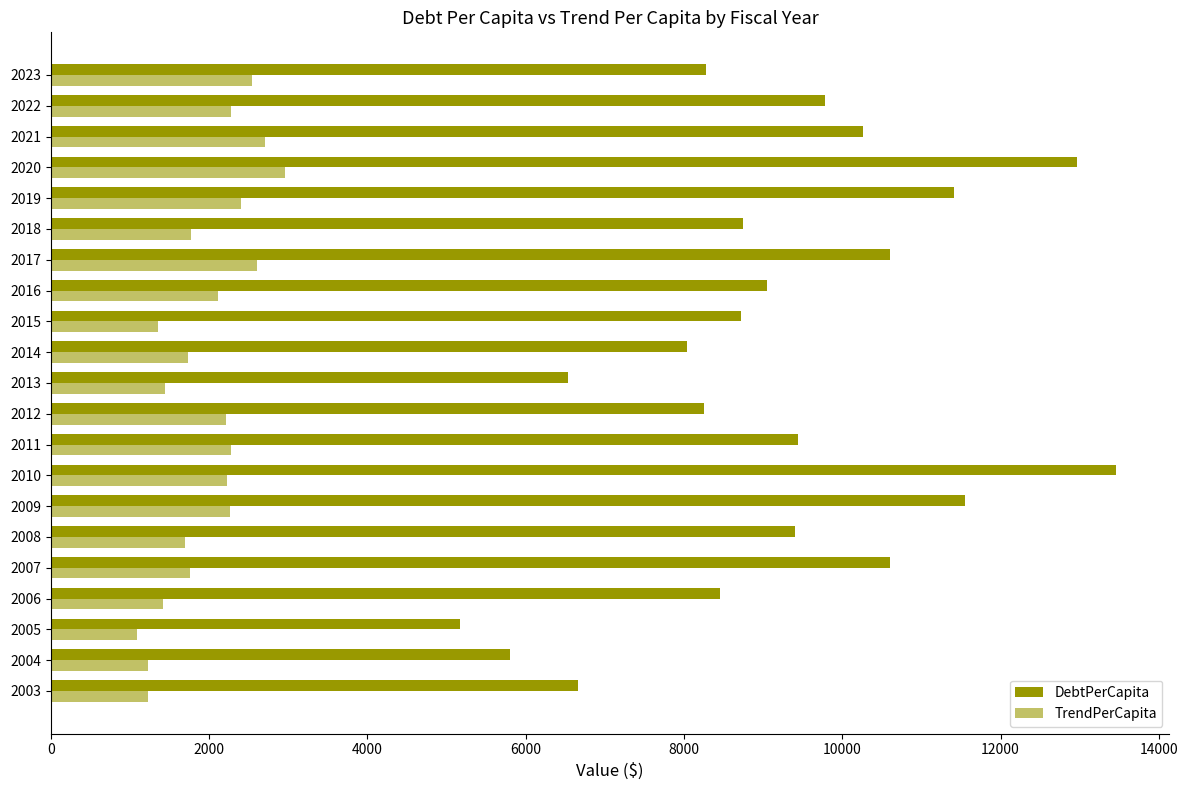

Count the number of data series in this chart.

2